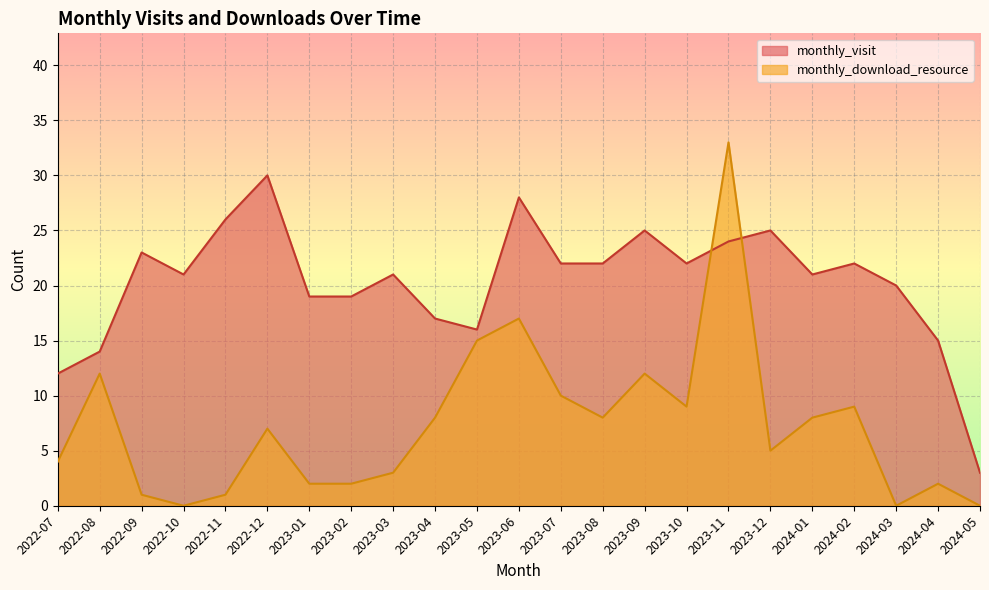

The value of monthly_download_resource at 2023-03 is 3. True or false?

True